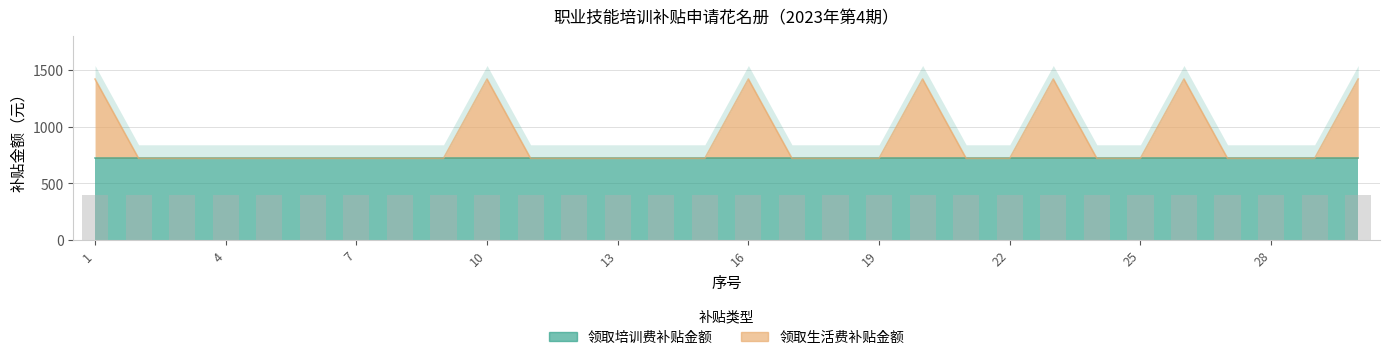

List the labels in order of value, largest first.

1, 10, 16, 20, 23, 26, 30, 2, 3, 4, 5, 6, 7, 8, 9, 11, 12, 13, 14, 15, 17, 18, 19, 21, 22, 24, 25, 27, 28, 29